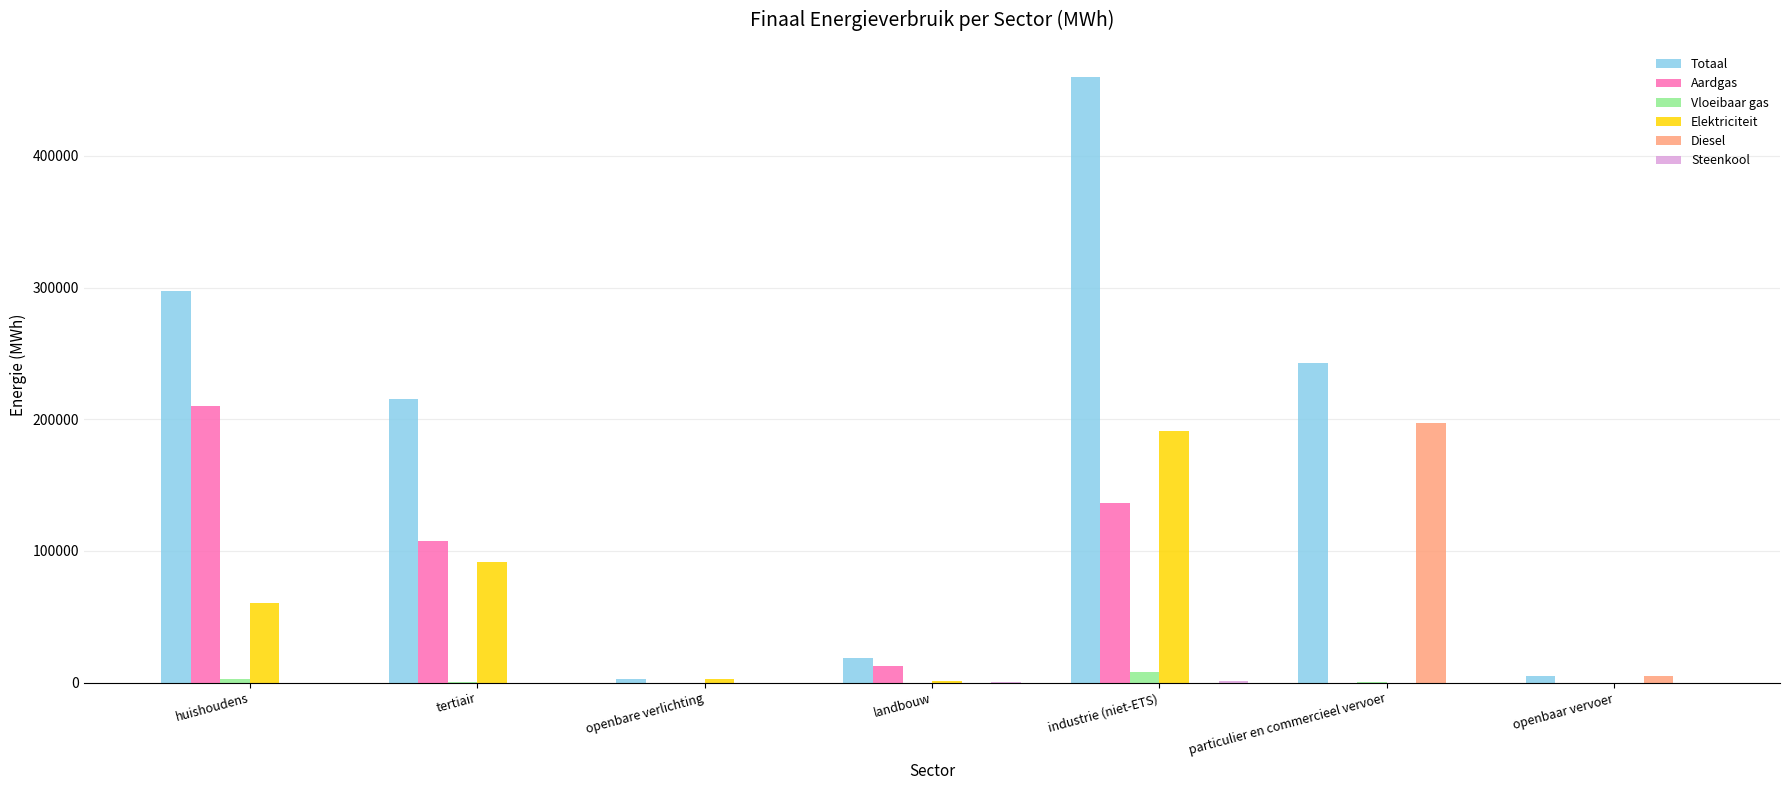

Between openbare verlichting and particulier en commercieel vervoer, which series saw the biggest shift?

Totaal